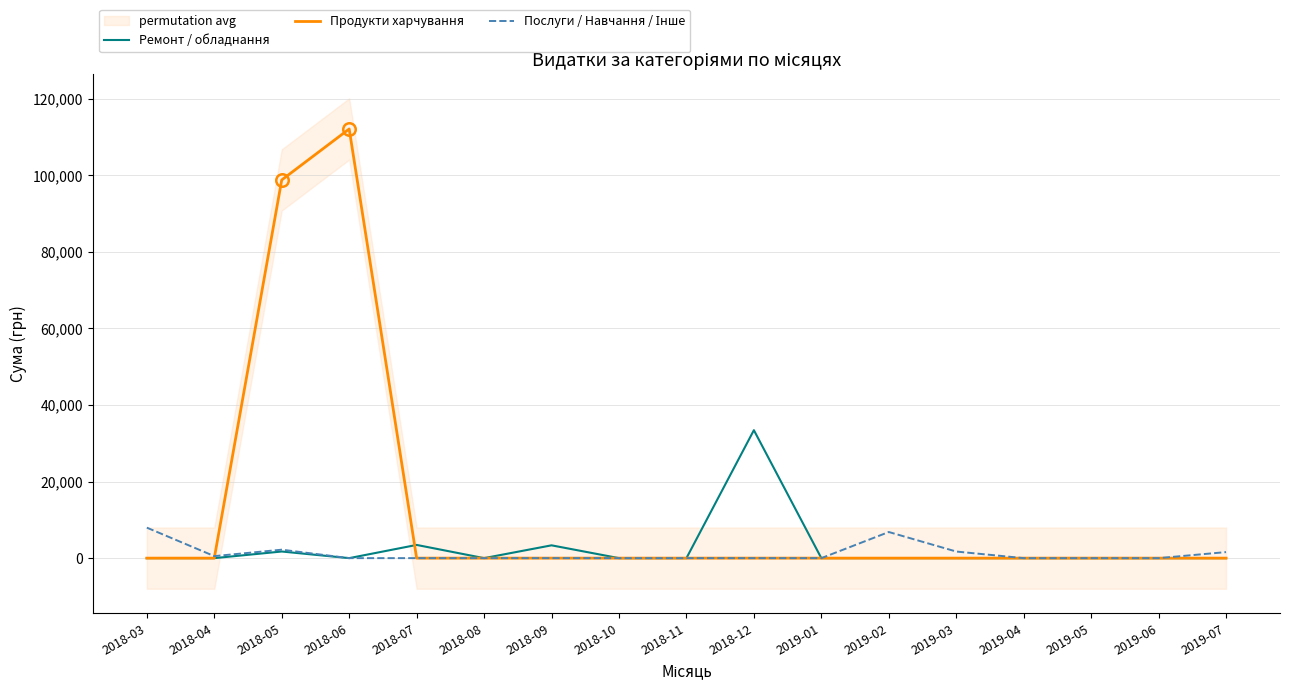

Rank the series at 2019-02 from lowest to highest value.

Ремонт / обладнання, Продукти харчування, Послуги / Навчання / Інше